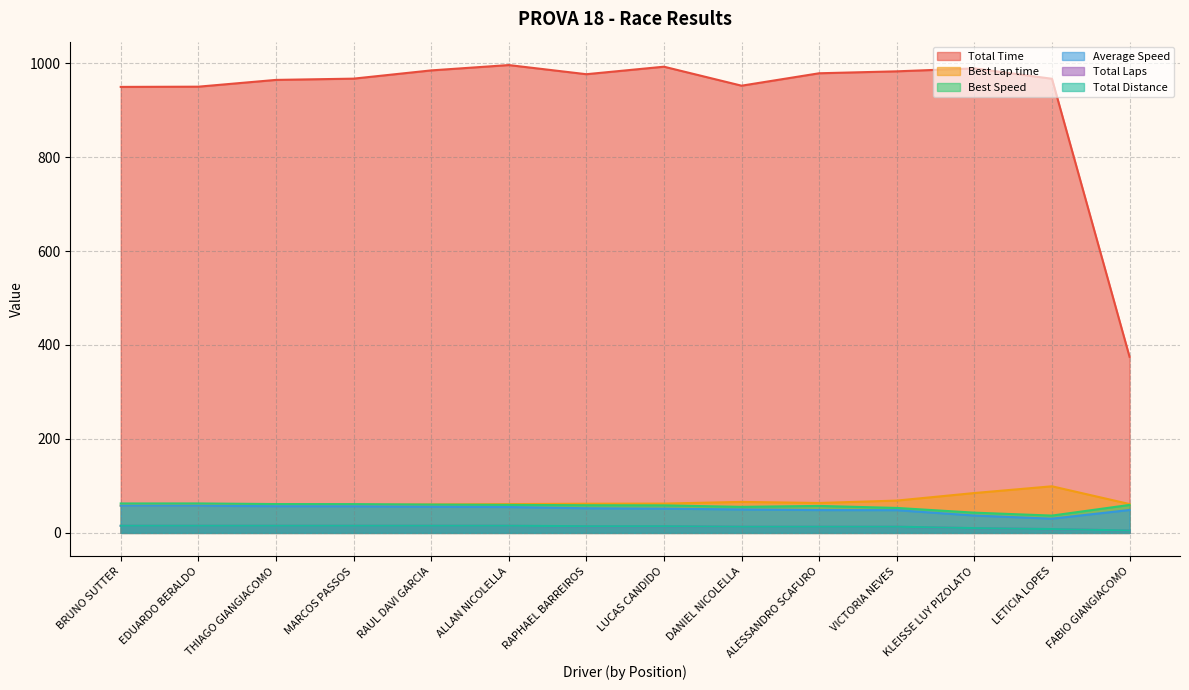

Does the chart display data point markers on the line(s)?

No